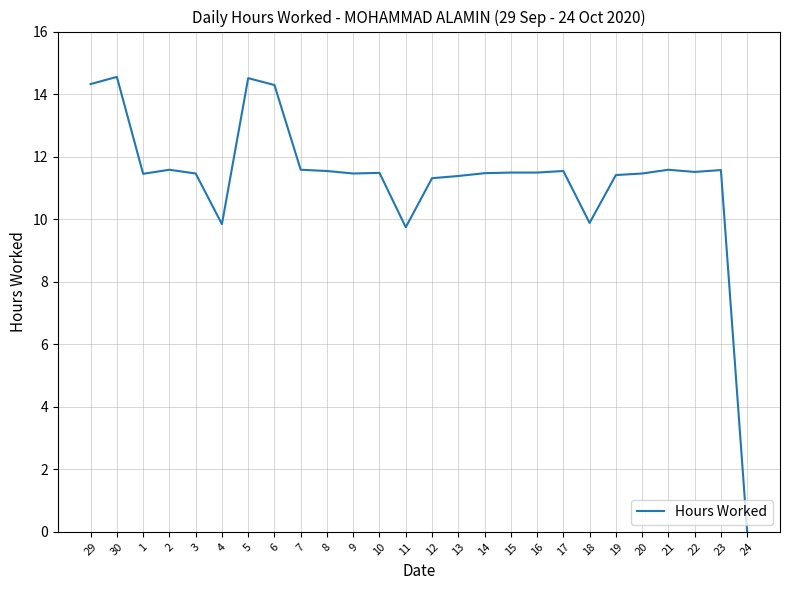

What position from the left is 23?

25